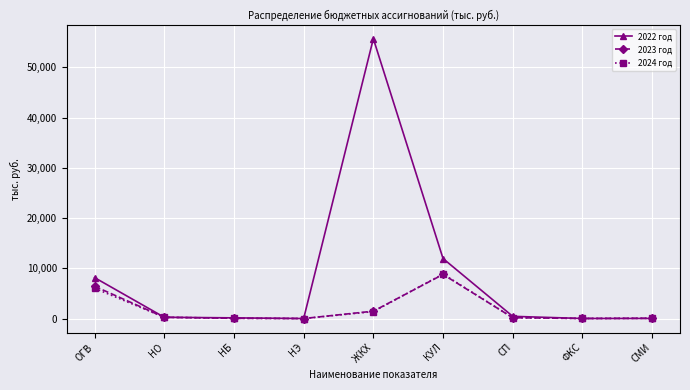

Which category has the highest value in the 2023 год series?

КУЛ